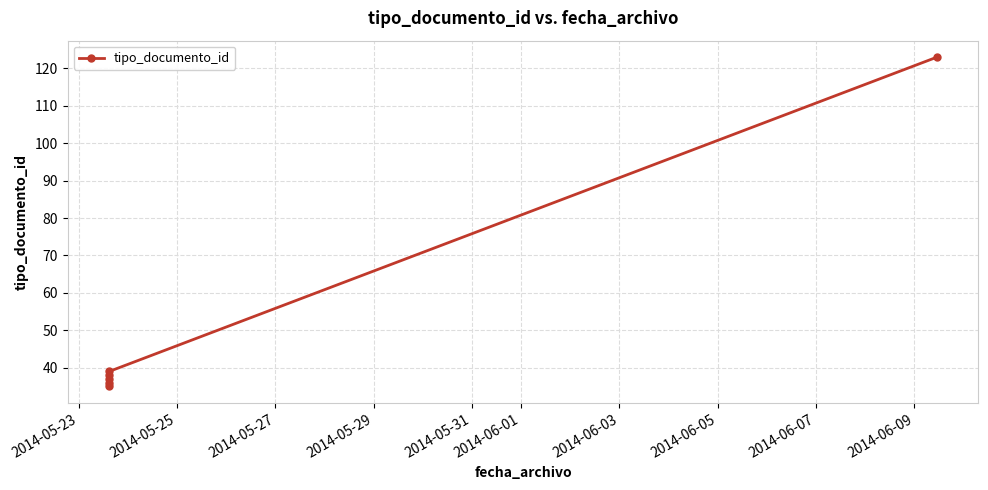

What is the value of the 6th point from the left?

123